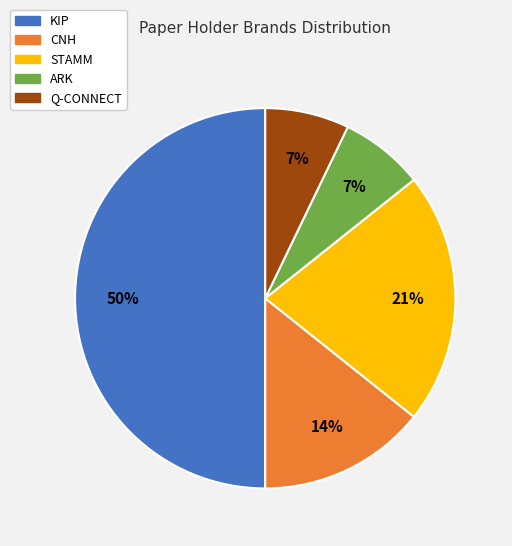

Which has a higher value, CNH or Q-CONNECT?

CNH